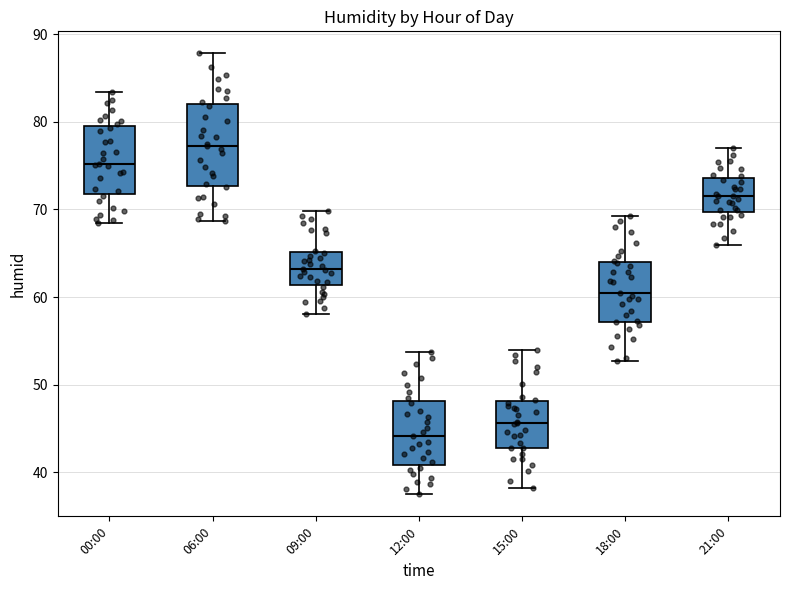

Reading left to right, transcribe this box plot: for each box, give where its median line is, the range the box spans, and where its two whiskers end, as read against the y-axis. The values are not printed on the chart, so give them approximately, as read against the axis.

00:00: median 75, box 72 to 80, whiskers 69 to 83
06:00: median 77, box 73 to 82, whiskers 69 to 88
09:00: median 63, box 61 to 65, whiskers 58 to 70
12:00: median 44, box 41 to 48, whiskers 38 to 54
15:00: median 46, box 43 to 48, whiskers 38 to 54
18:00: median 61, box 57 to 64, whiskers 53 to 69
21:00: median 72, box 70 to 74, whiskers 66 to 77